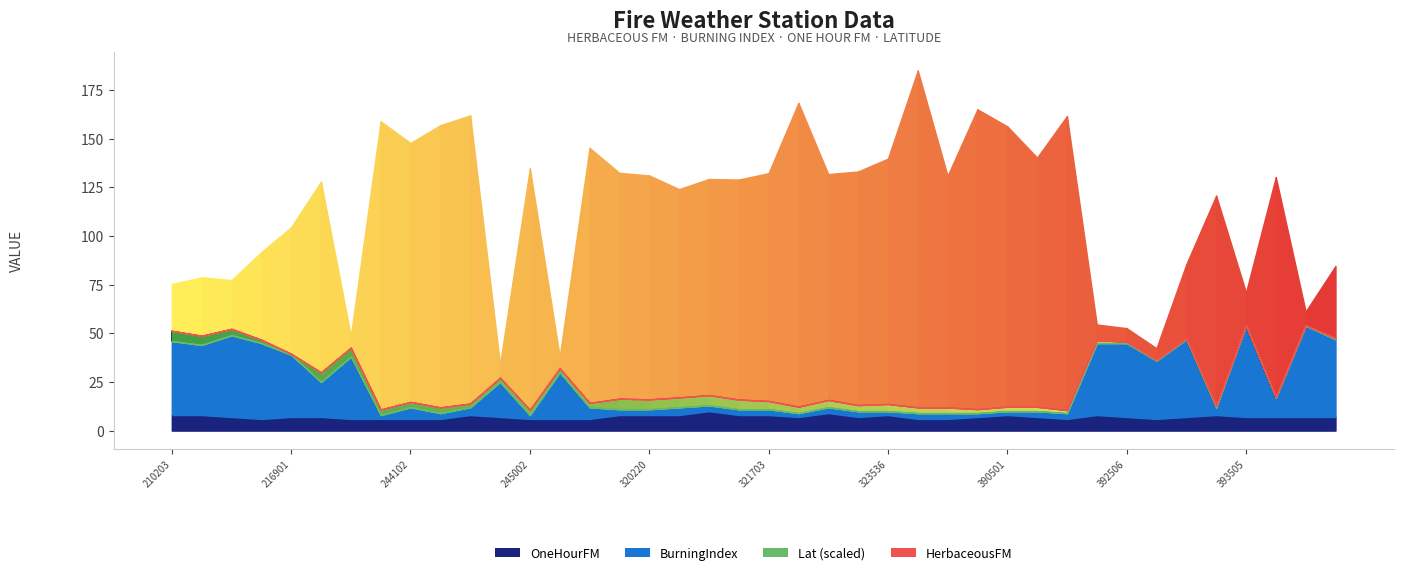

What is the difference between the Lat values at 393506 and 390701?

2.0